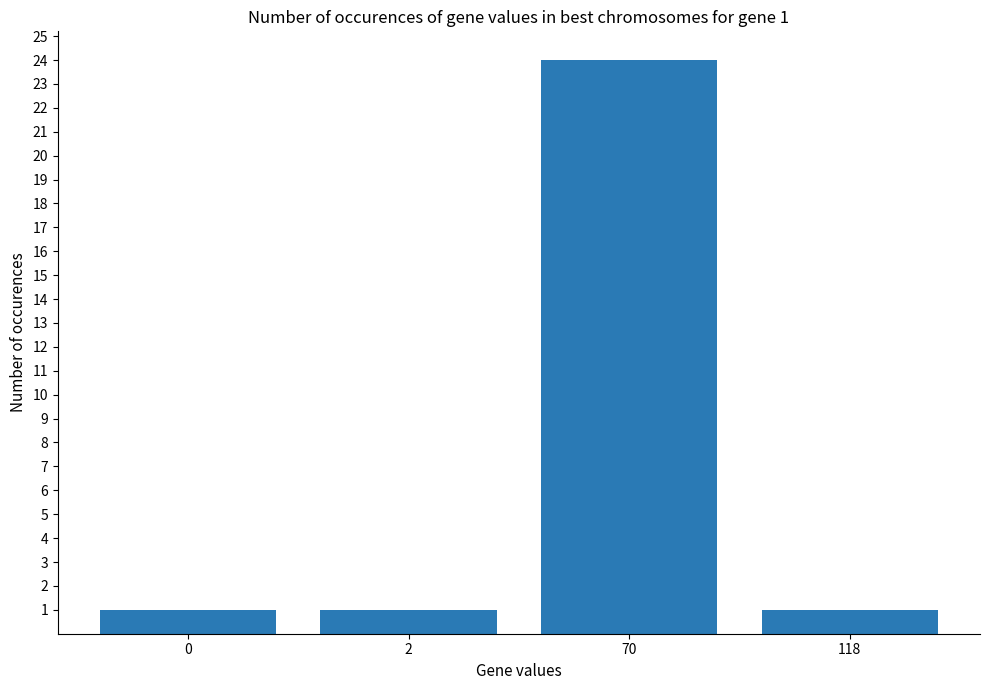

What is the sum of the values at 118 and 0?

2